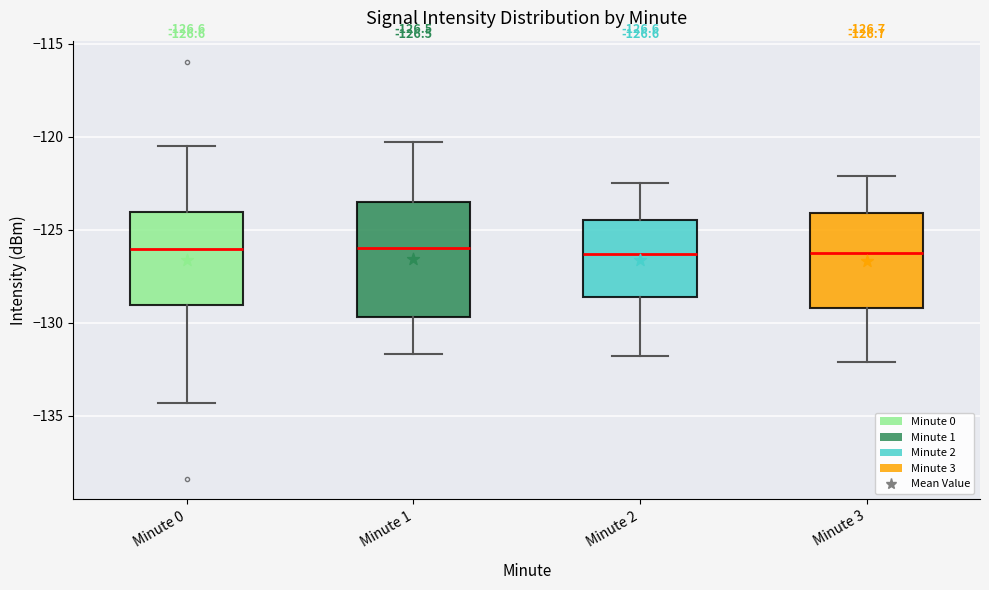

Comparing the boxes themselves (not the whiskers), which one is the tallest?

Minute 1